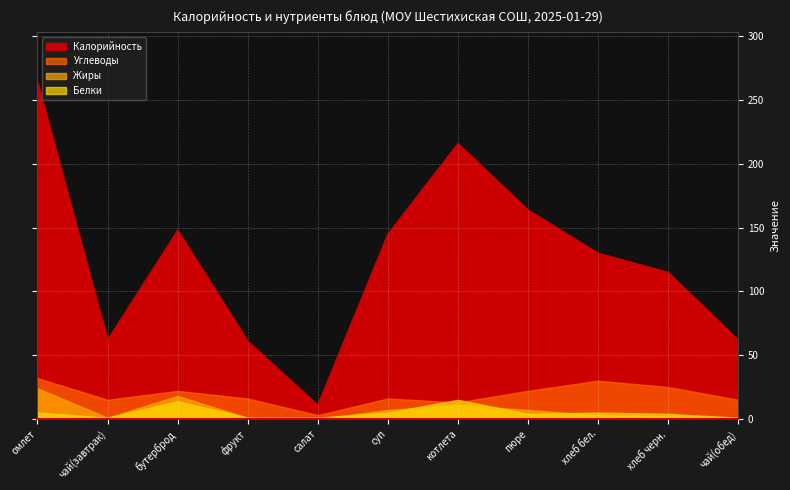

At хлеб бел., list the series in order from smallest to largest.

Жиры, Белки, Углеводы, Калорийность